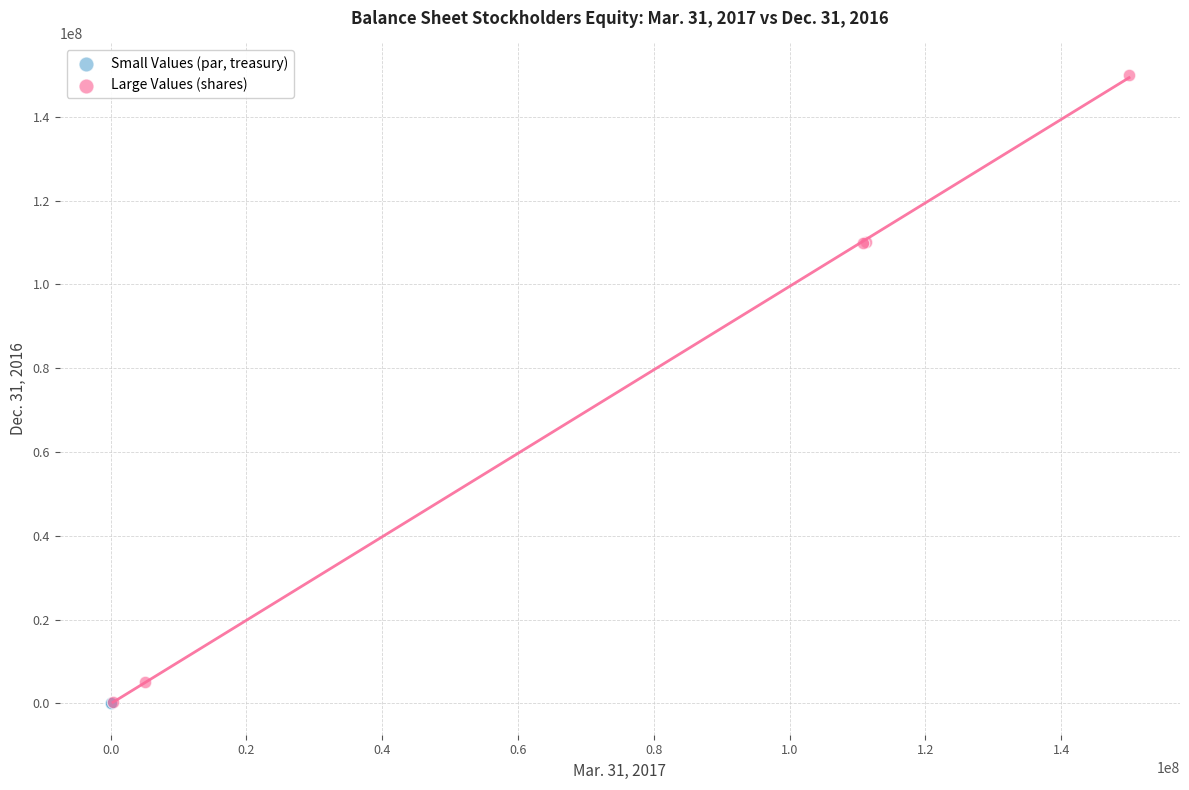

Which series has the largest Y range (max minus min)?

Large Values (shares)